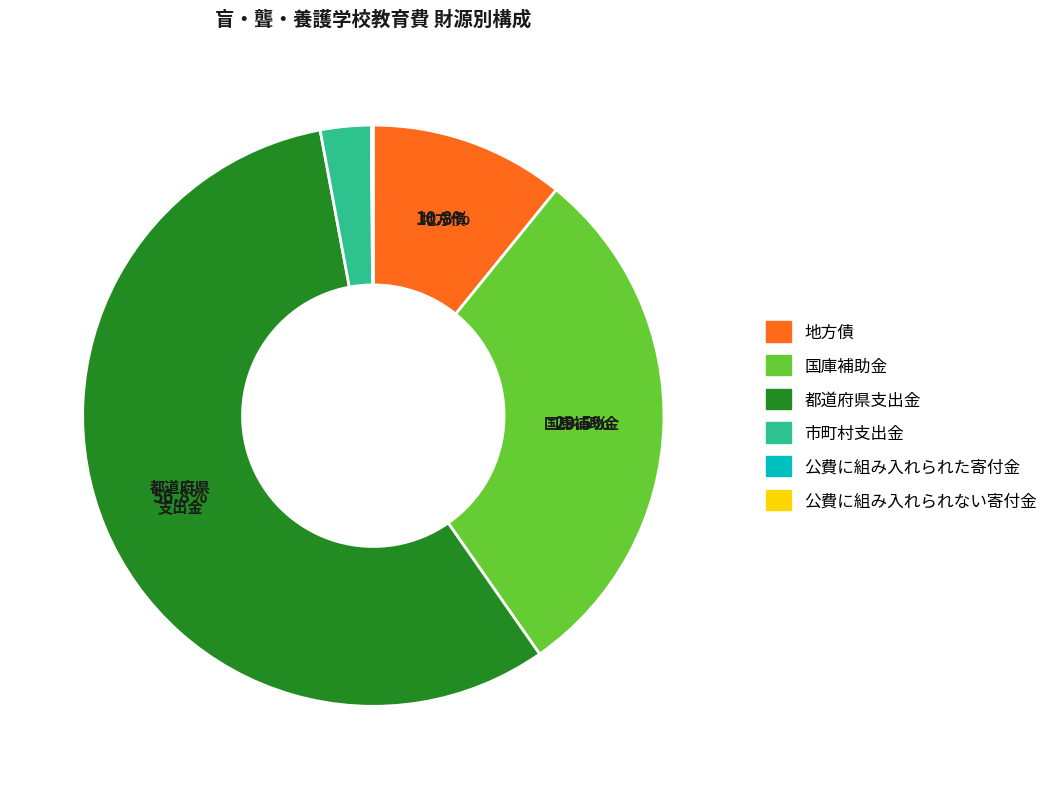

Does any single category account for the majority?

Yes